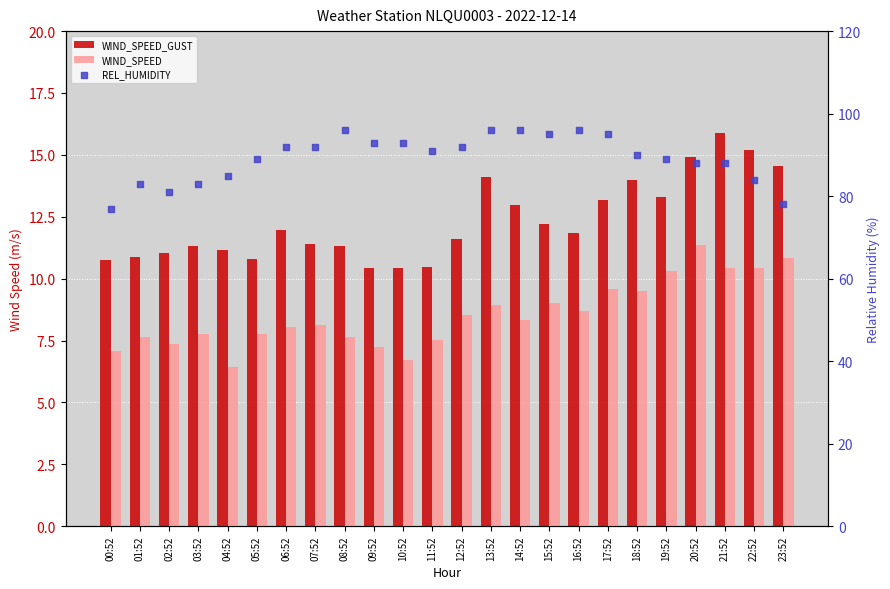

At how many categories does at least one series exceed 92?

8